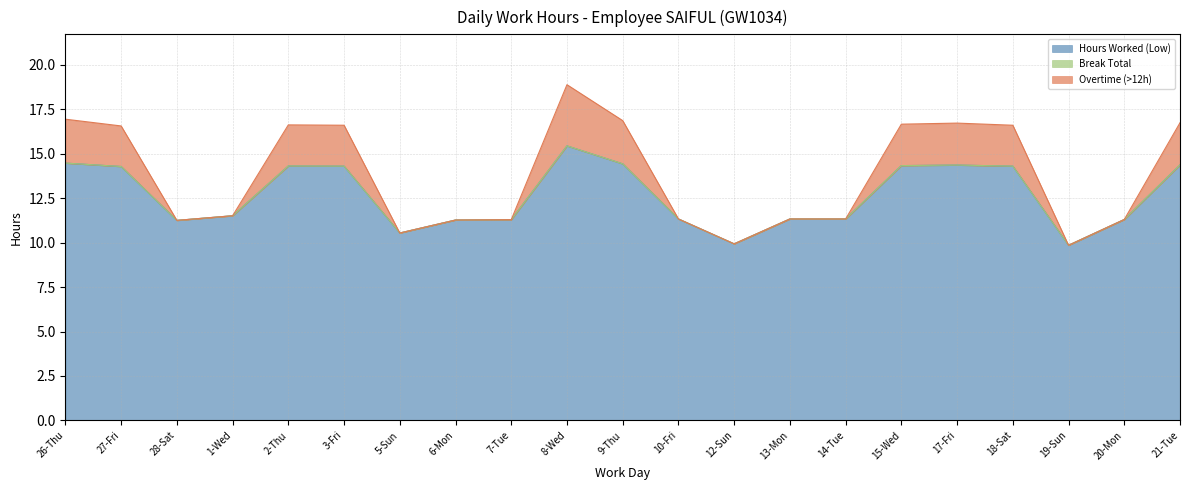

How many lines are shown in the chart?

3